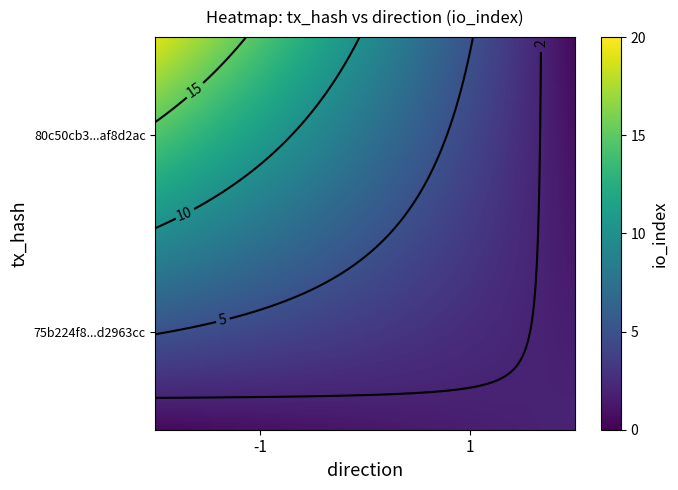

Which series changed the most between direction and io_index?

80c50cb3e45278101696a9dbb6538d53af8d2ac